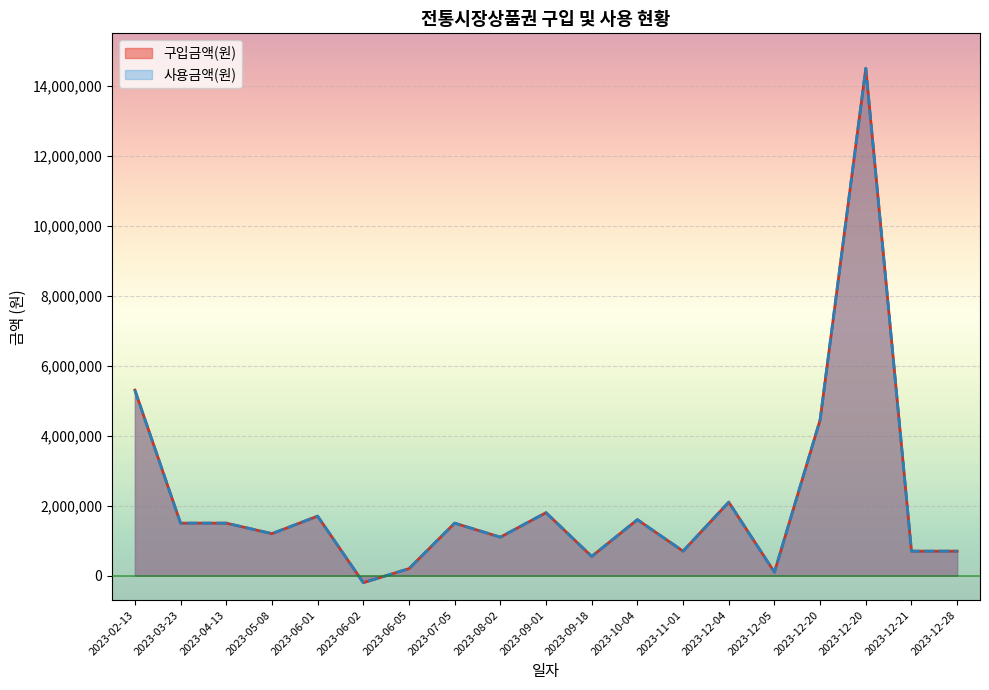

What is the difference between the 사용금액(원) values at 2023-06-05 and 2023-06-02?

400000